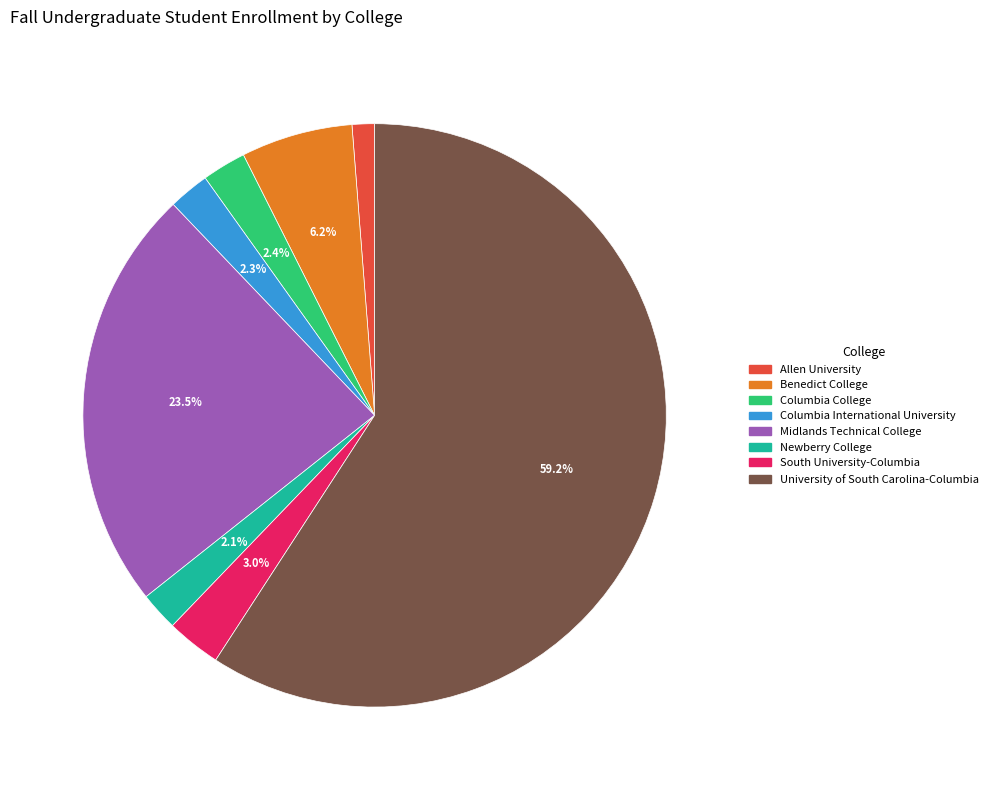

Between Columbia College and University of South Carolina-Columbia, which is larger?

University of South Carolina-Columbia